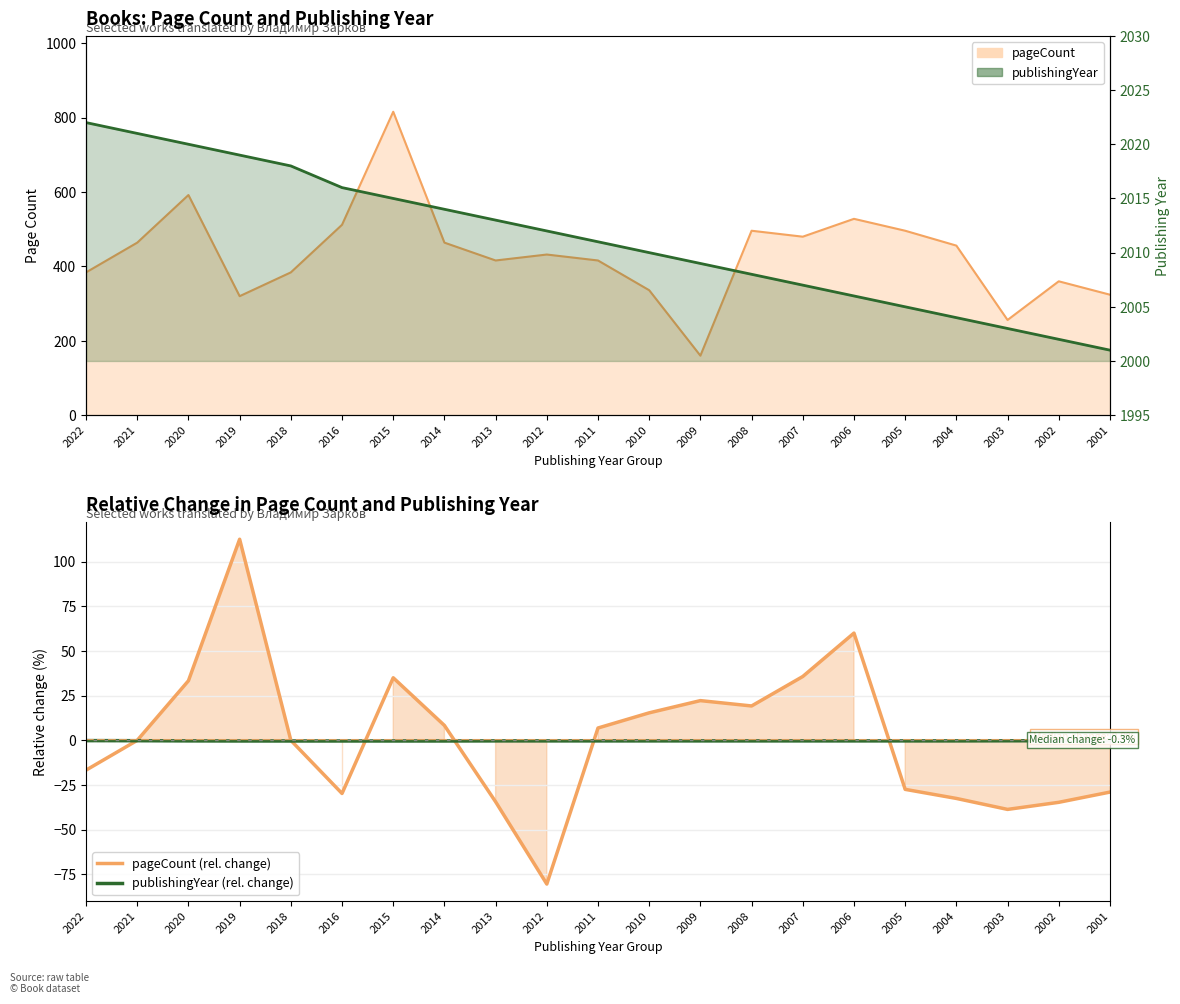

Reading left to right, extract all data points from this chart.

pageCount (rel. change): -16.7	0.0	33.3	112.5	0.0	-29.7	35.0	8.3	-34.4	-80.4	6.9	15.4	22.2	19.2	35.7	60.0	-27.4	-32.5	-38.6	-34.7	-28.9
publishingYear (rel. change): -0.1	-0.2	-0.3	-0.3	-0.3	-0.3	-0.3	-0.3	-0.3	-0.3	-0.3	-0.3	-0.3	-0.3	-0.3	-0.3	-0.3	-0.3	-0.2	-0.2	-0.1